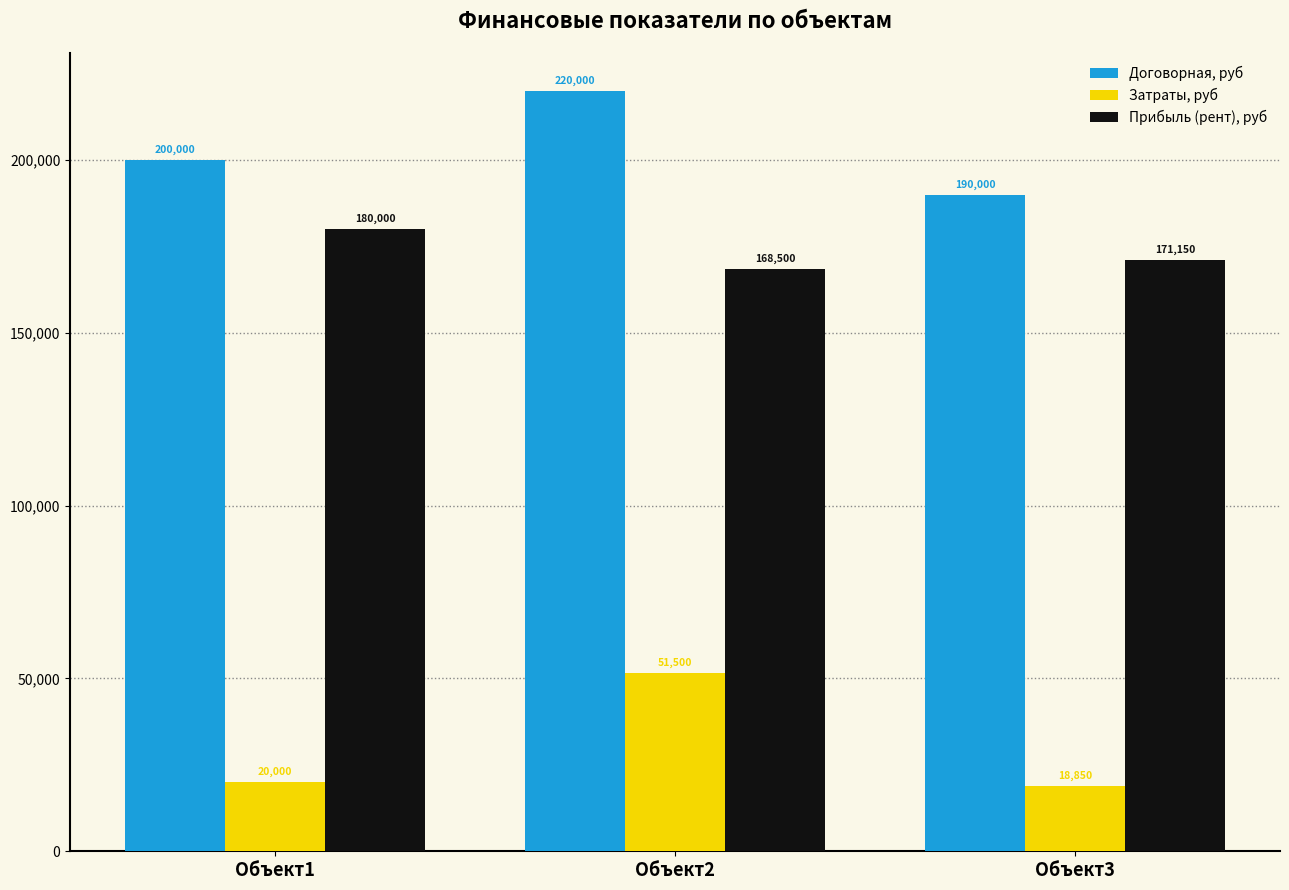

Between Объект1 and Объект2, which series saw the biggest shift?

Затраты, руб